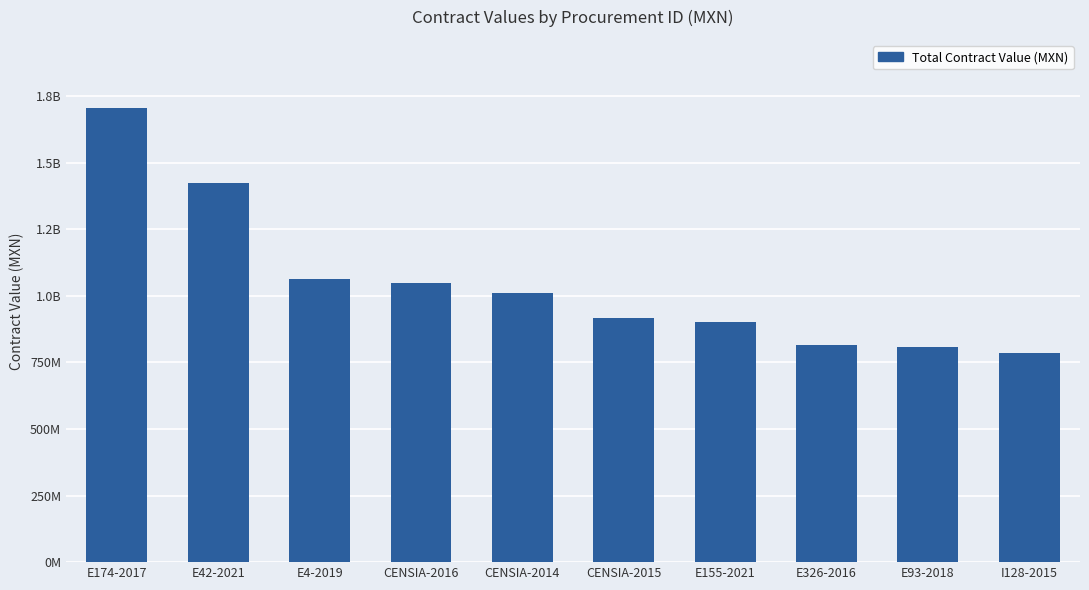

The chart shows a value of 361802610 at E4-2019. True or false?

False